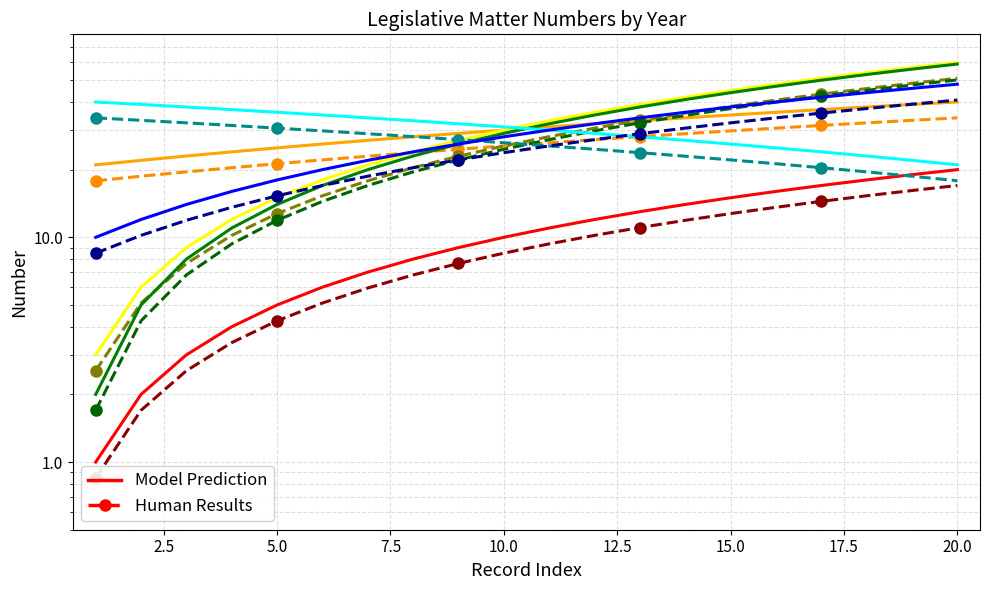

The value of IND at 2016/4 is 16.0. True or false?

False